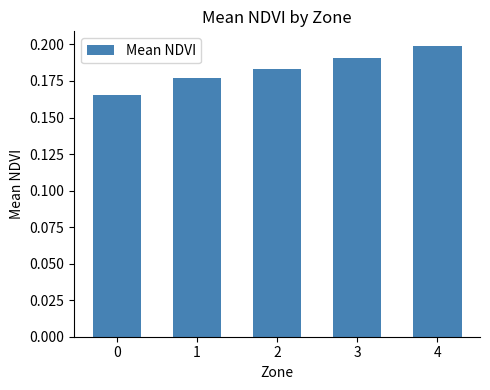

Does the chart contain stacked bars?

No